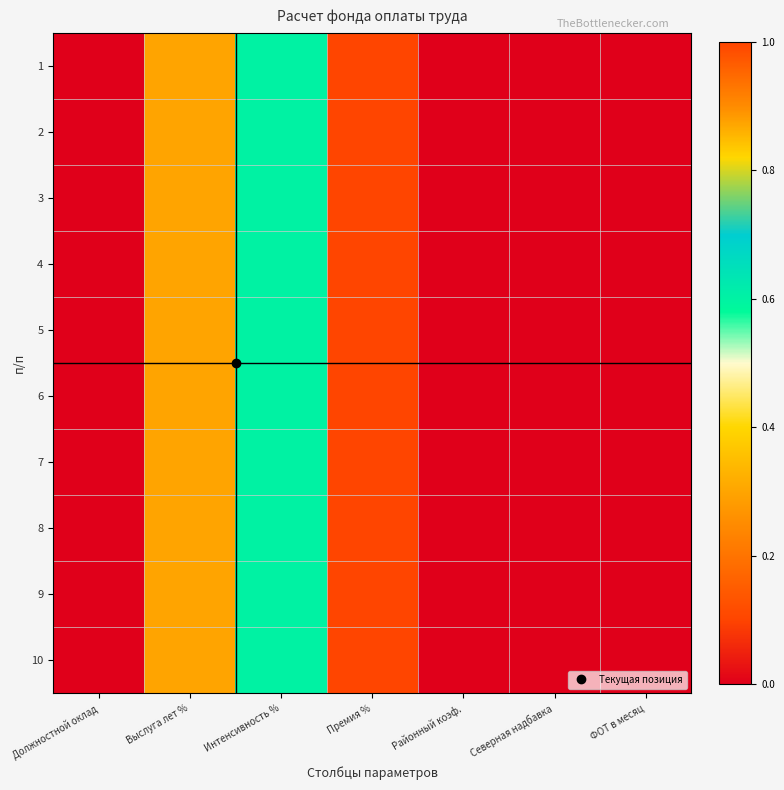

What is the total value across all series at Премия %?

10.0